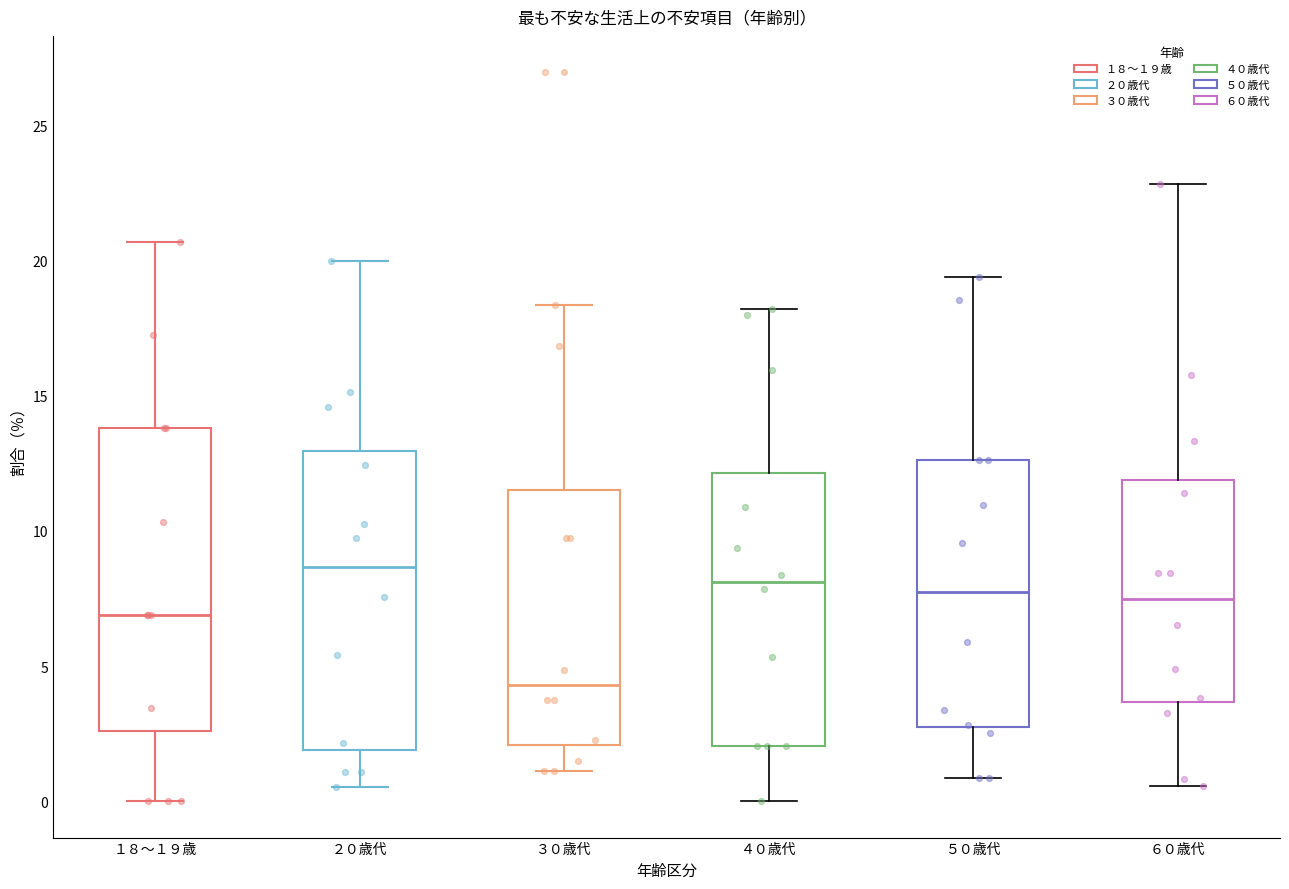

Reading left to right, transcribe this box plot: for each box, give where its median line is, the range the box spans, and where its two whiskers end, as read against the y-axis. The values are not printed on the chart, so give them approximately, as read against the axis.

１８～１９歳: median 7.0, box 2.5 to 14.0, whiskers 0.0 to 20.5
２０歳代: median 8.5, box 2.0 to 13.0, whiskers 0.5 to 20.0
３０歳代: median 4.5, box 2.0 to 11.5, whiskers 1.0 to 18.5
４０歳代: median 8.0, box 2.0 to 12.0, whiskers 0.0 to 18.0
５０歳代: median 7.5, box 2.5 to 12.5, whiskers 1.0 to 19.5
６０歳代: median 7.5, box 3.5 to 12.0, whiskers 0.5 to 23.0